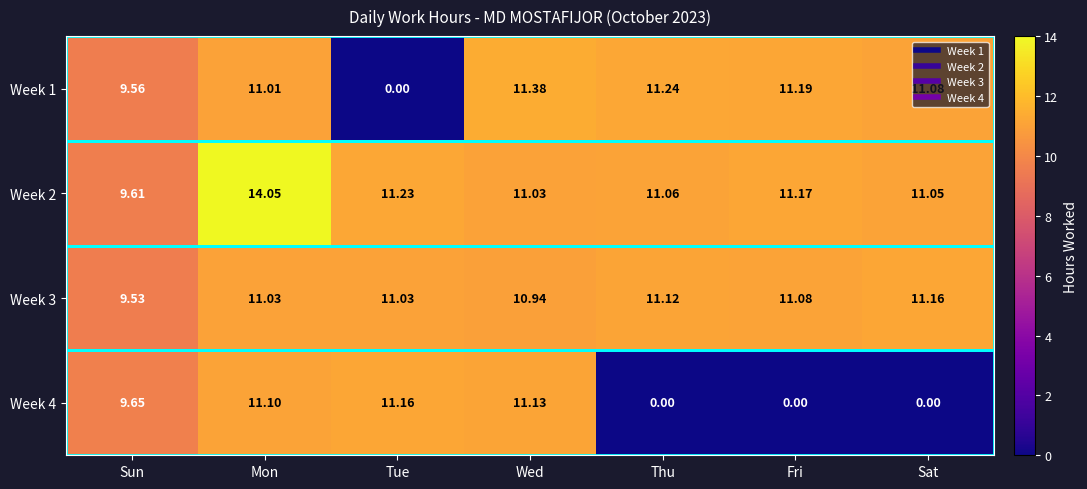

What is the maximum value shown in the chart?

14.1